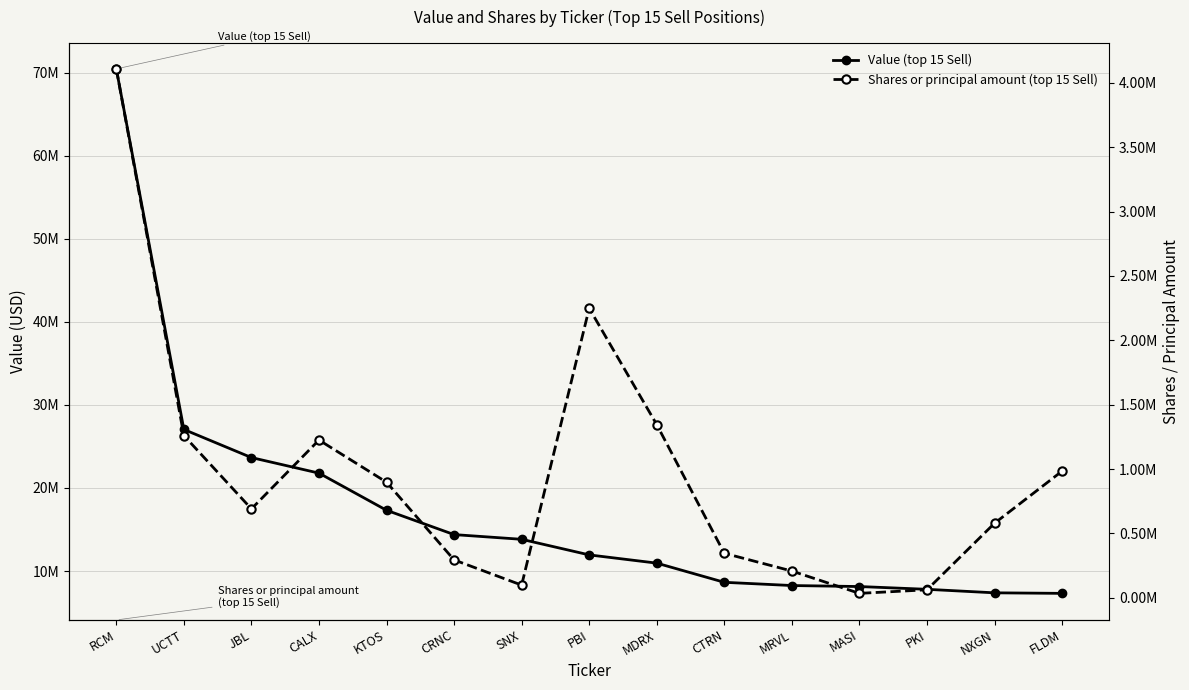

List the labels in order of Shares or principal amount (top 15 Sell) value, smallest first.

MASI, PKI, SNX, MRVL, CRNC, CTRN, NXGN, JBL, KTOS, FLDM, CALX, UCTT, MDRX, PBI, RCM